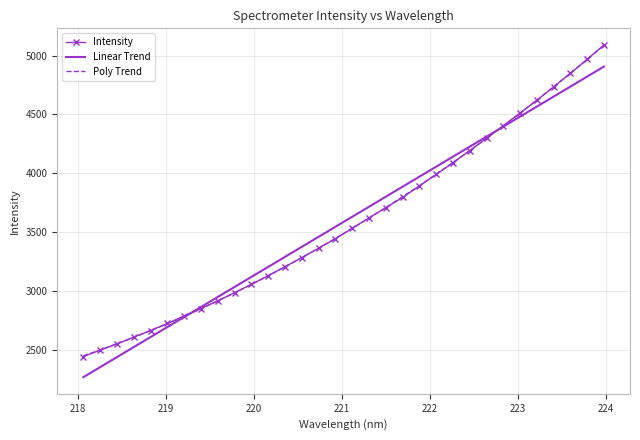

Which series has the widest spread of values?

Intensity